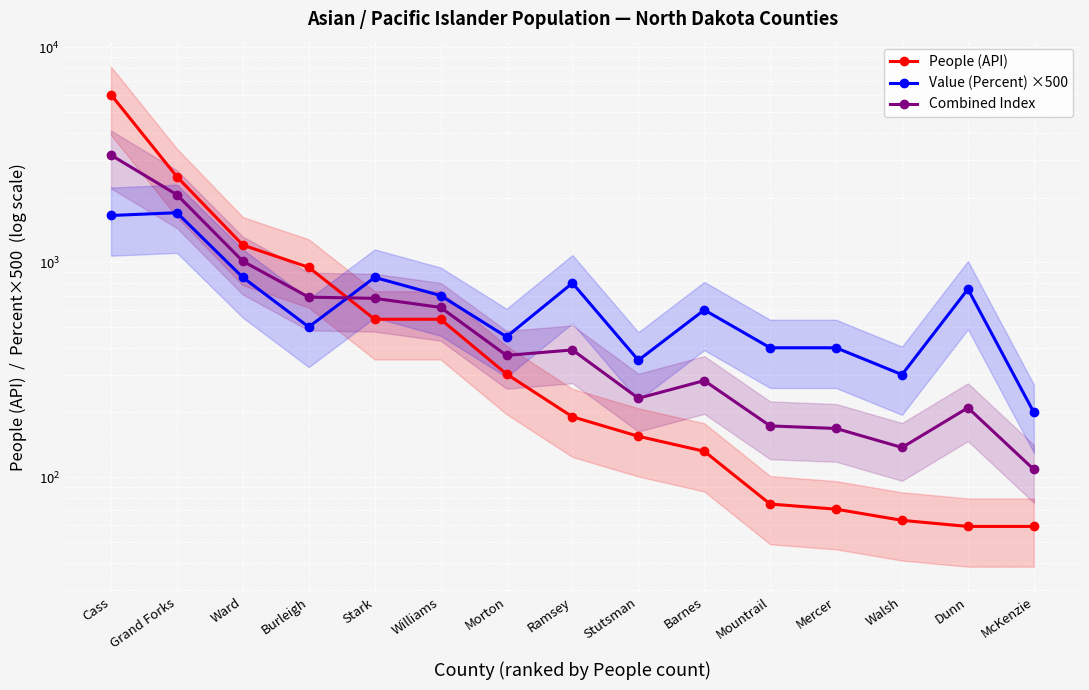

What is the sum of all Combined Index values?

10279.8